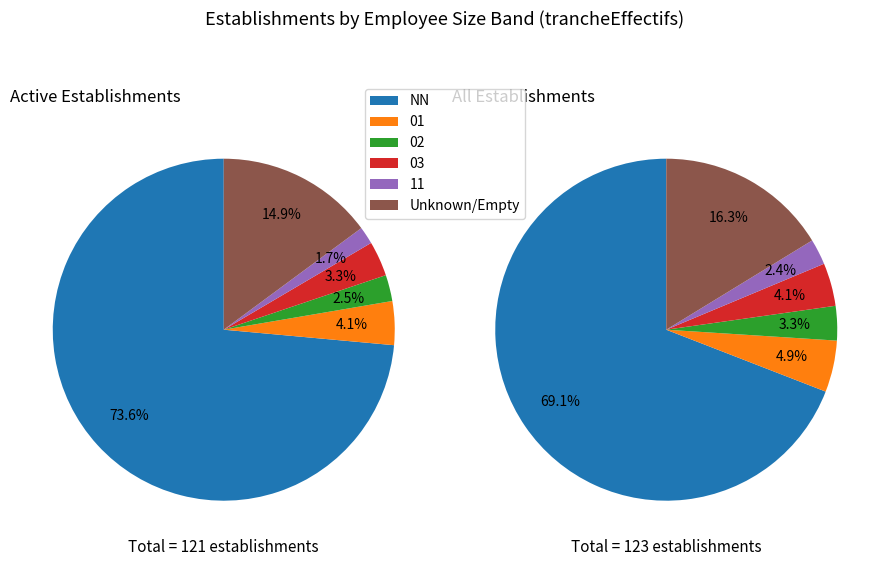

To the nearest percent, what percentage of the pie is NN?

74%